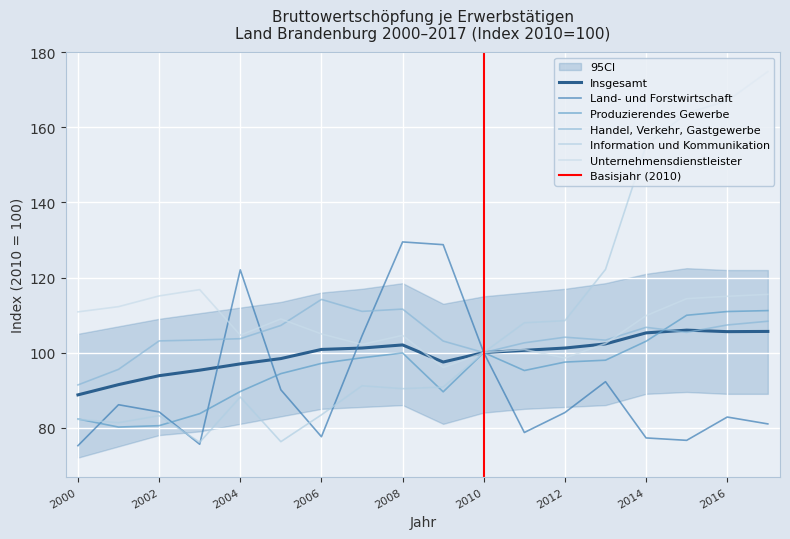

At which label is Insgesamt closest to 97?

2004